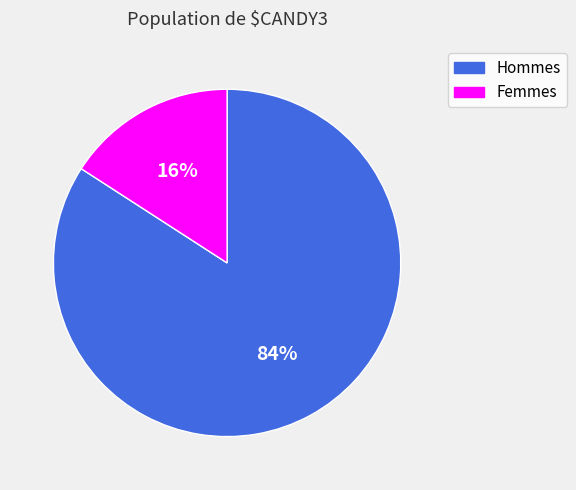

Which has a higher value, Femmes or Hommes?

Hommes